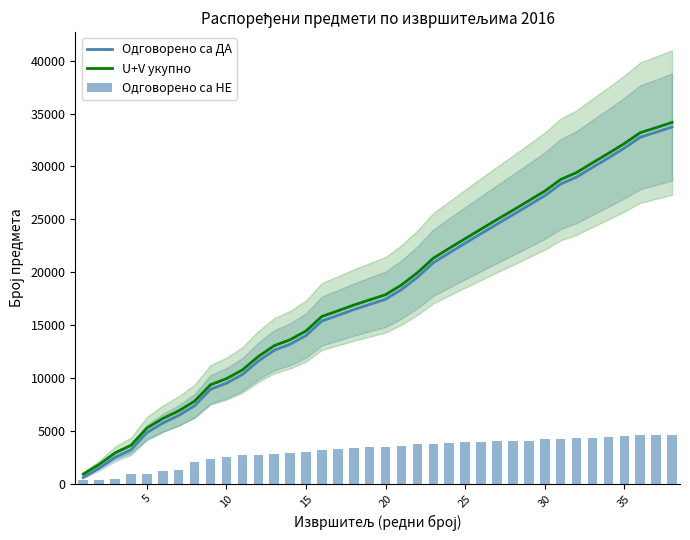

The value of U+V укупно at 5 is 5262. True or false?

True